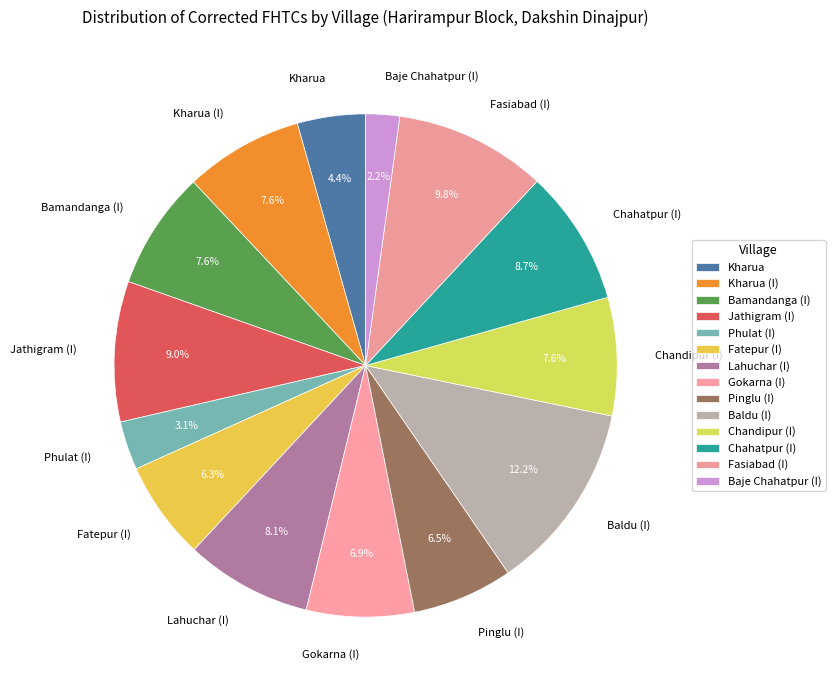

Does Fatepur (I) account for over 50% of the chart?

No